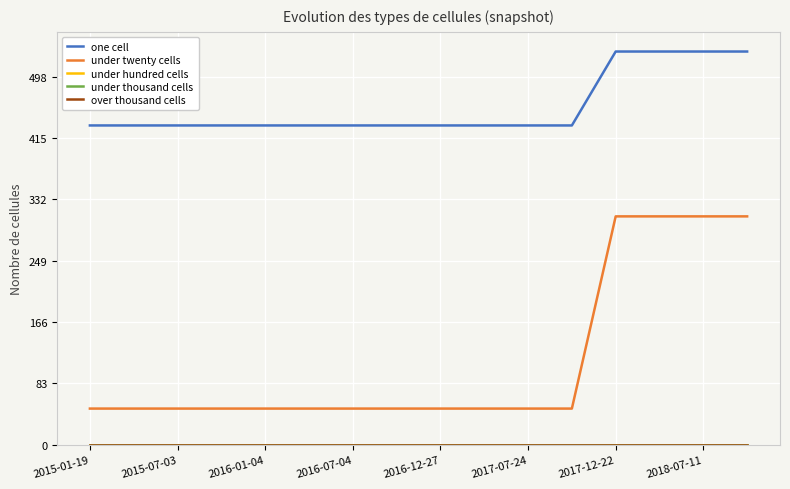

True or false: under hundred cells and under twenty cells cross at least once.

False